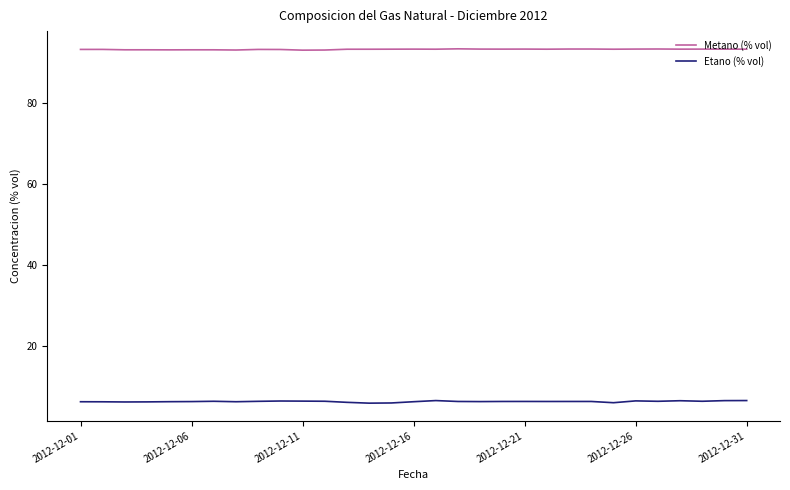

What is the average value of the Etano (% vol) series?

6.4